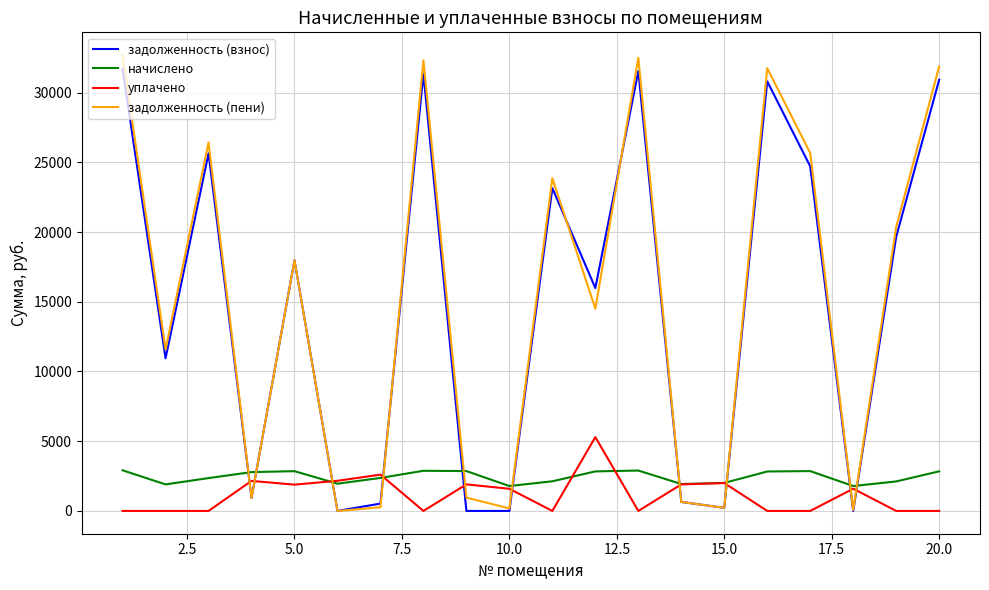

What is the highest value of the уплачено series?

5296.3